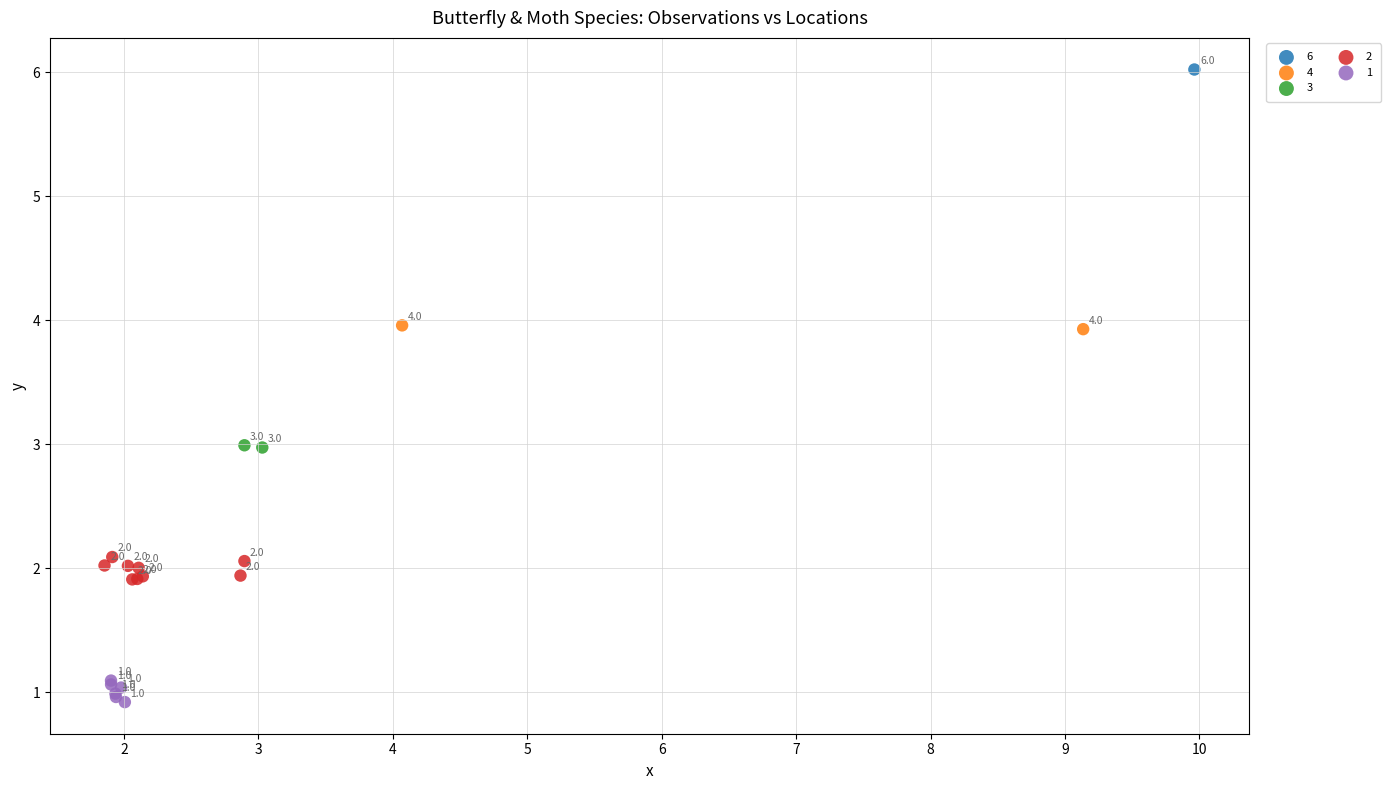

What are all the series names shown in the legend?

6, 4, 3, 2, 1